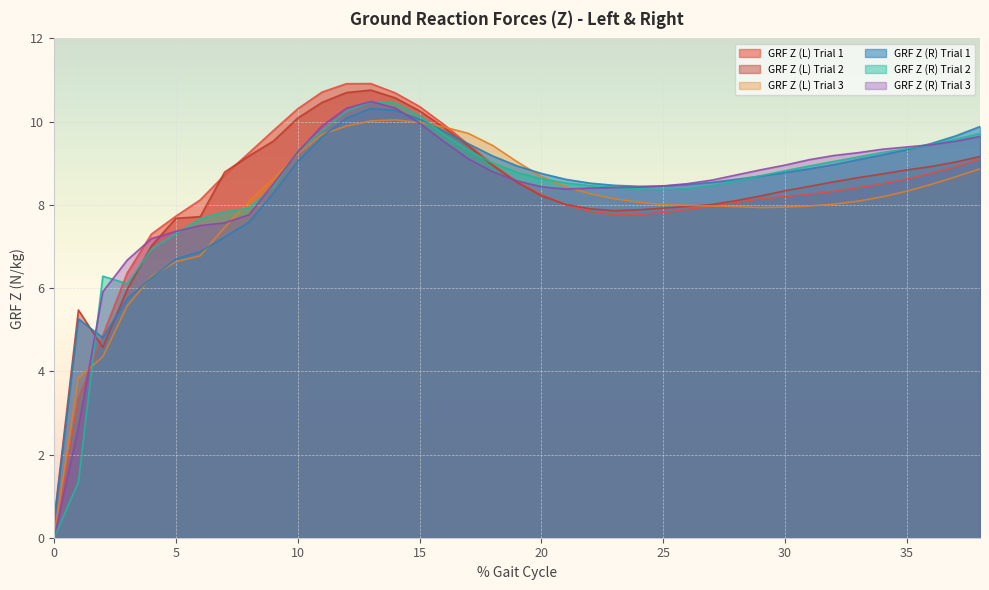

List the labels in order of GRF Z (L) Trial 1 value, largest first.

13, 12, 11, 14, 15, 10, 16, 9, 17, 8, 38, 18, 37, 36, 7, 35, 19, 34, 33, 32, 31, 20, 30, 29, 6, 28, 21, 27, 26, 22, 25, 24, 23, 5, 4, 3, 2, 1, 0